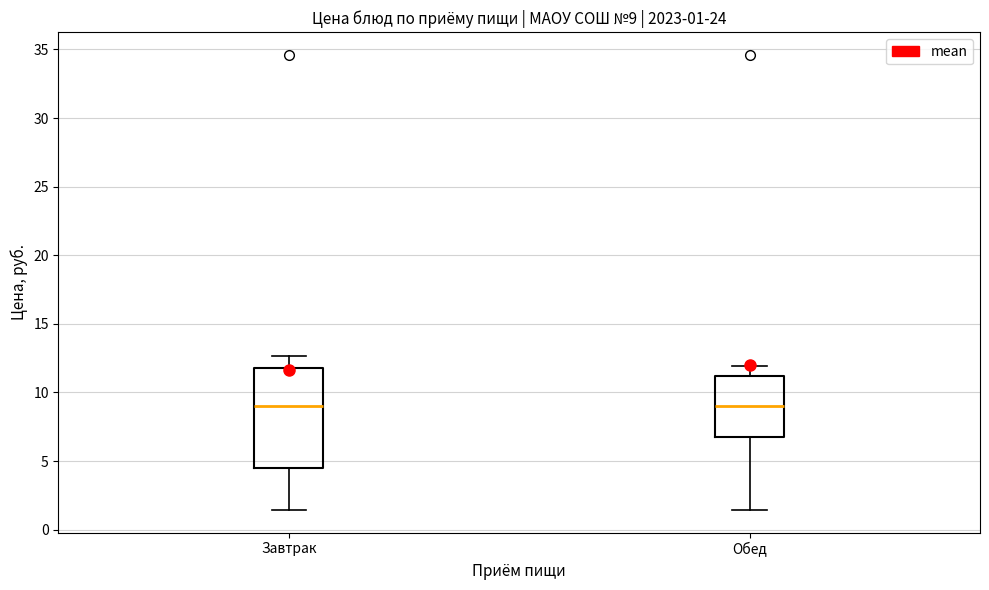

Comparing the boxes themselves (not the whiskers), which one is the tallest?

Завтрак